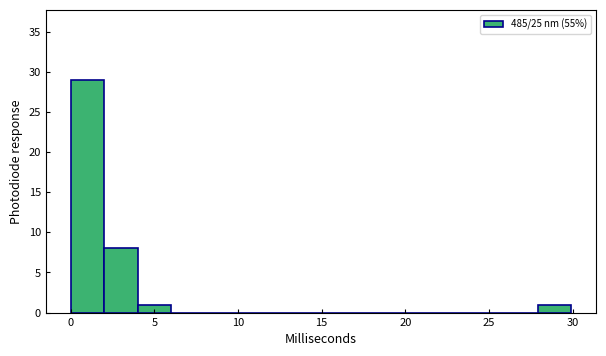

Read against the x-axis, roughly where is the centre of the tallest bar?

1.0